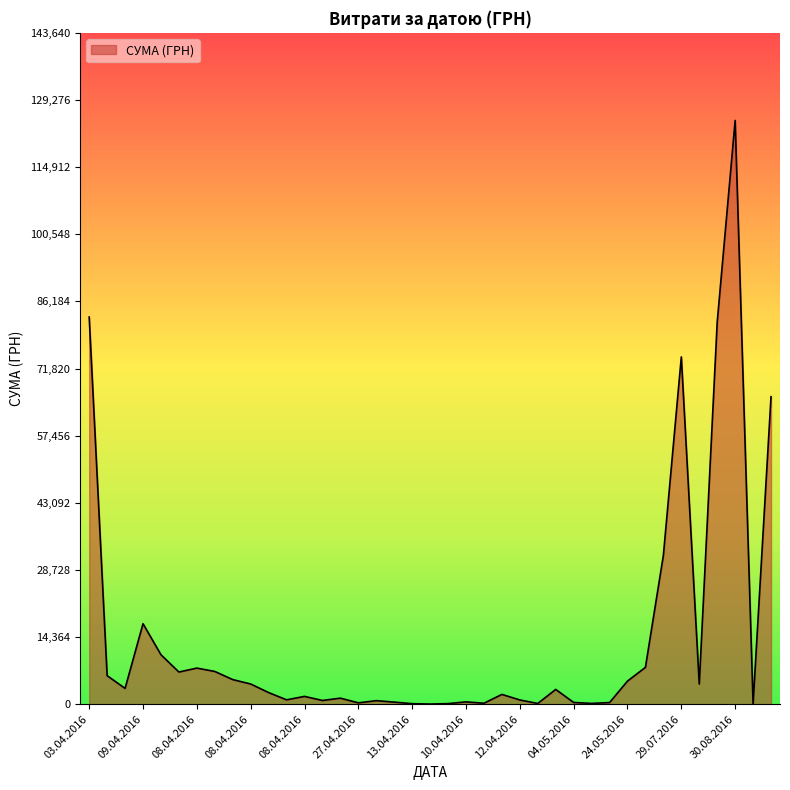

What is the maximum value shown in the chart?

124904.8